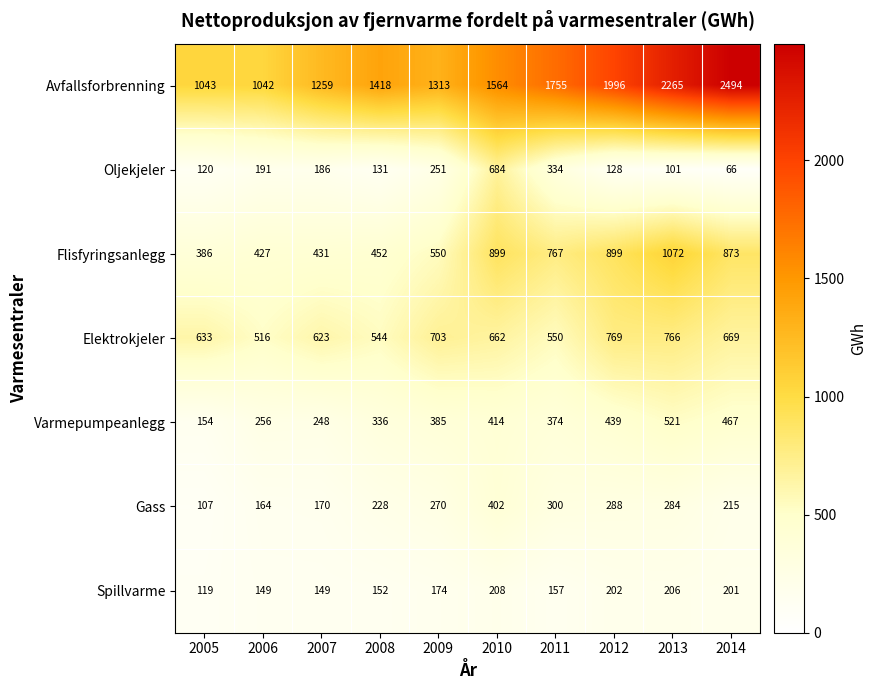

List the series in order of their peak value, highest first.

Avfallsforbrenning, Flisfyringsanlegg, Elektrokjeler, Oljekjeler, Varmepumpeanlegg, Gass, Spillvarme